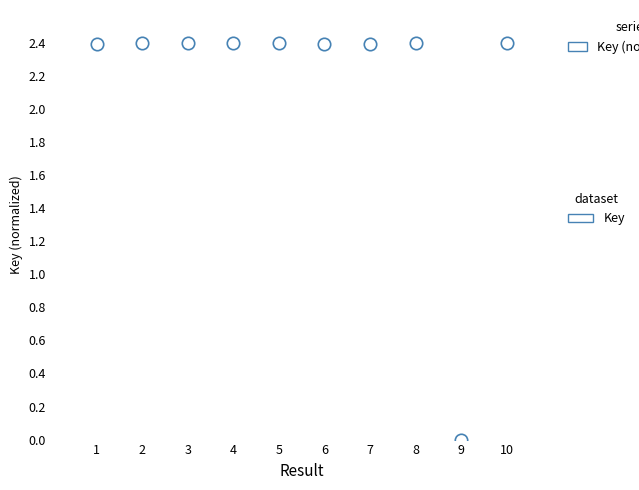

What is the average X value?

5.5